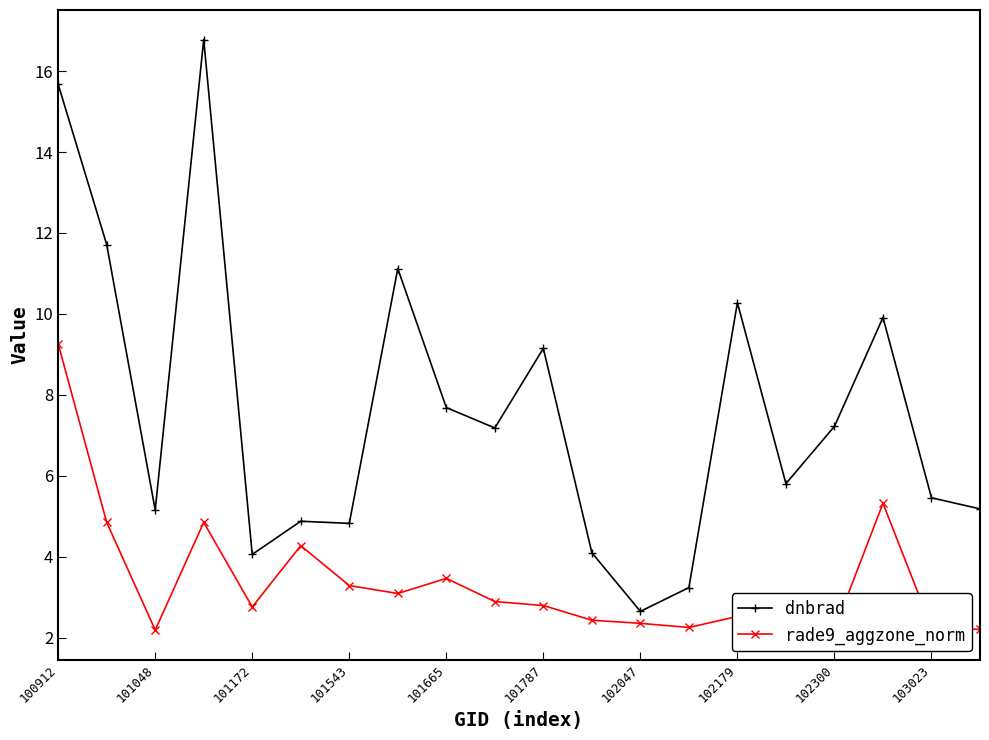

What is the minimum value for dnbrad?

2.7